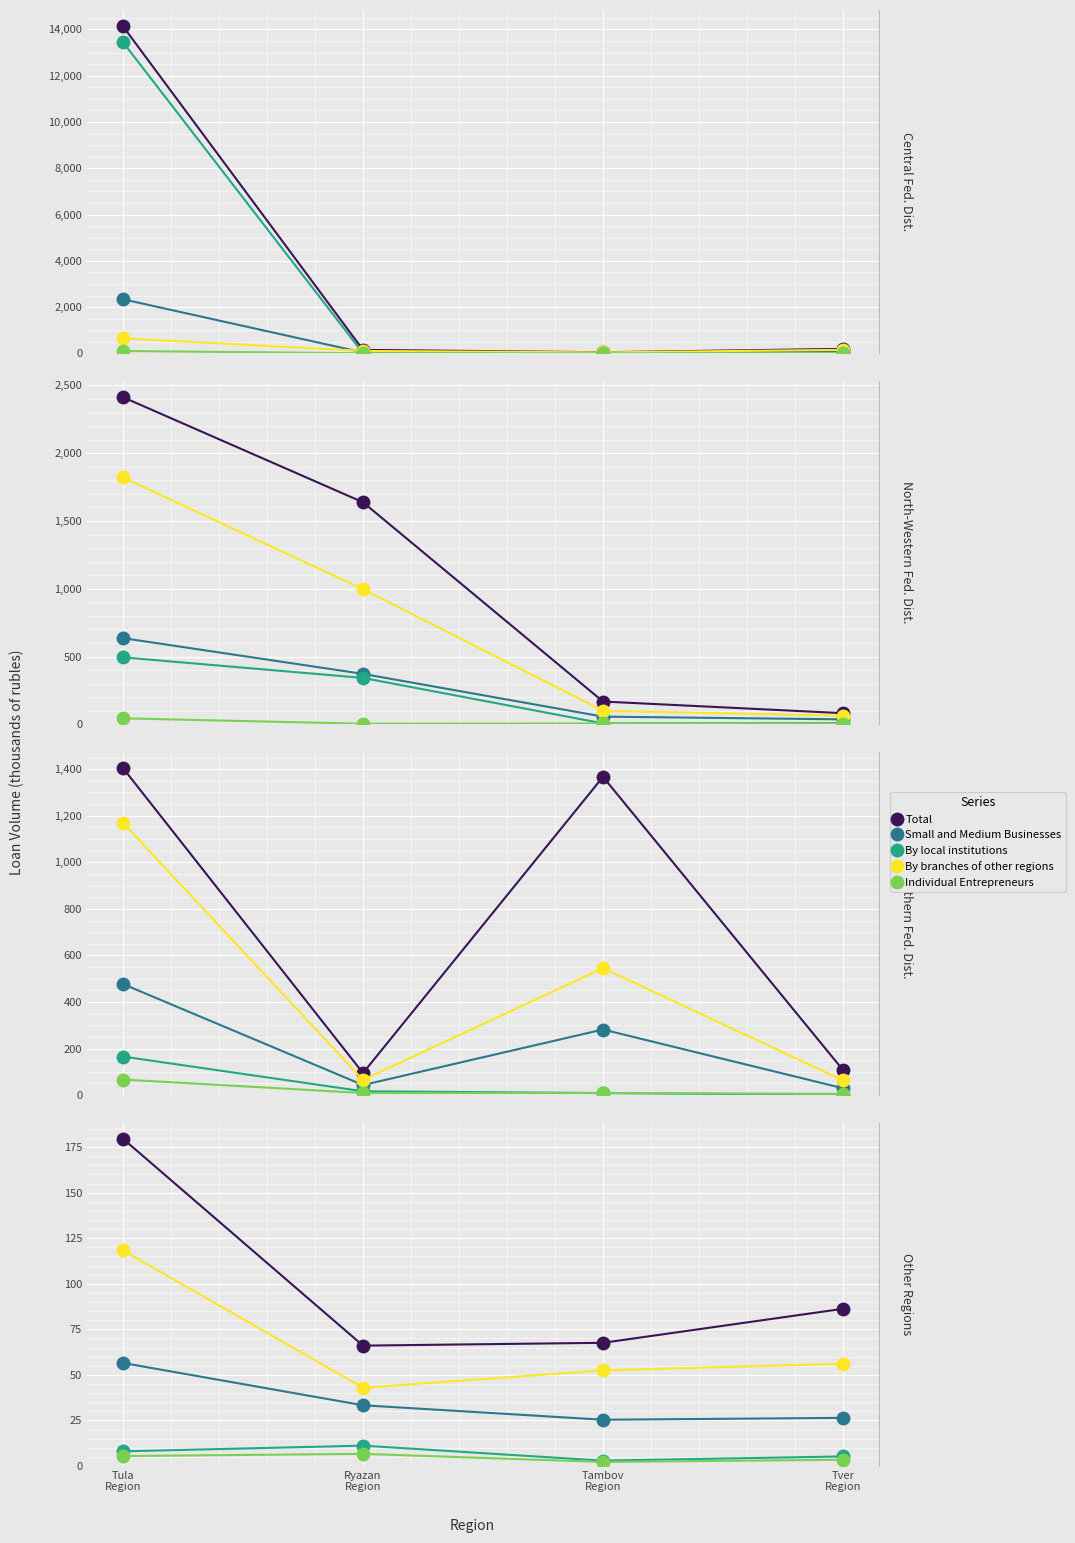

Which series has the largest total across all categories?

Total